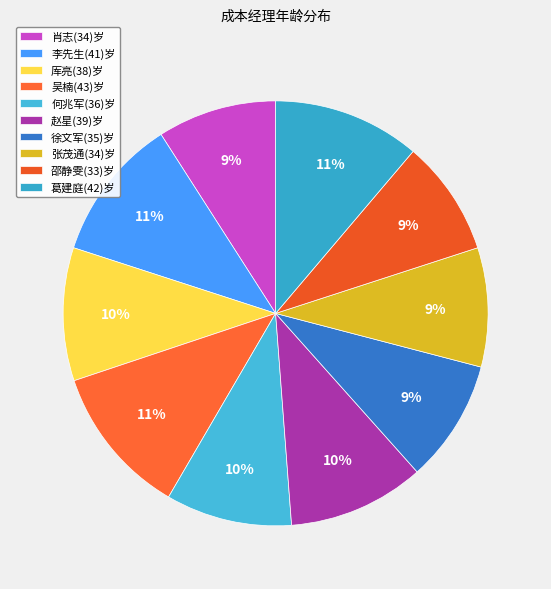

How many segments does this pie chart have?

10